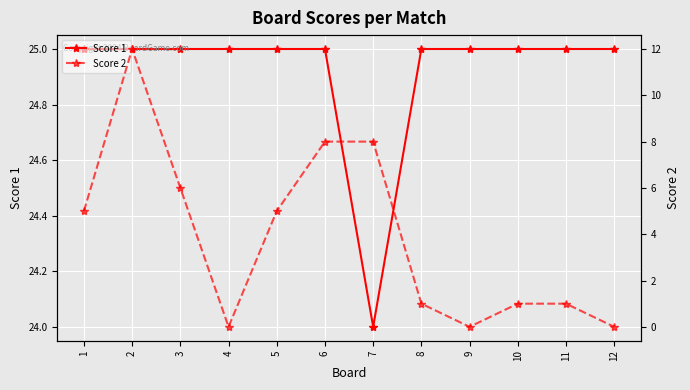

True or false: Score 1 and Score 2 cross at least once.

False